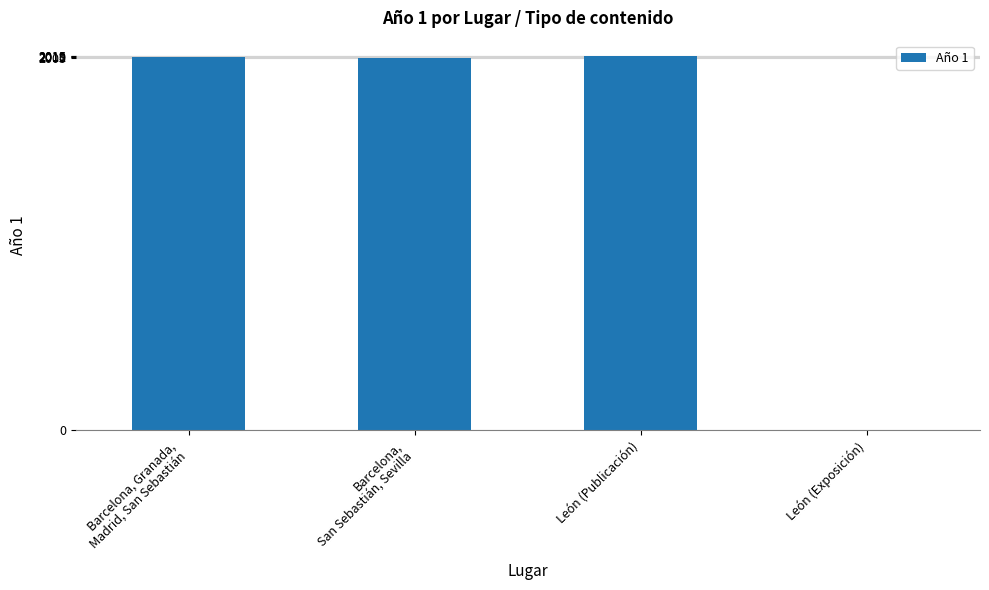

What is the change in value from León (Publicación) to León (Exposición)?

-2019